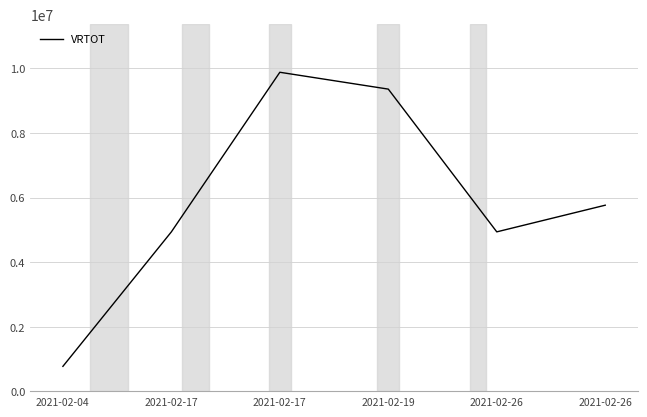

True or false: the data shows 7691533.2 at 2021-02-17.

False